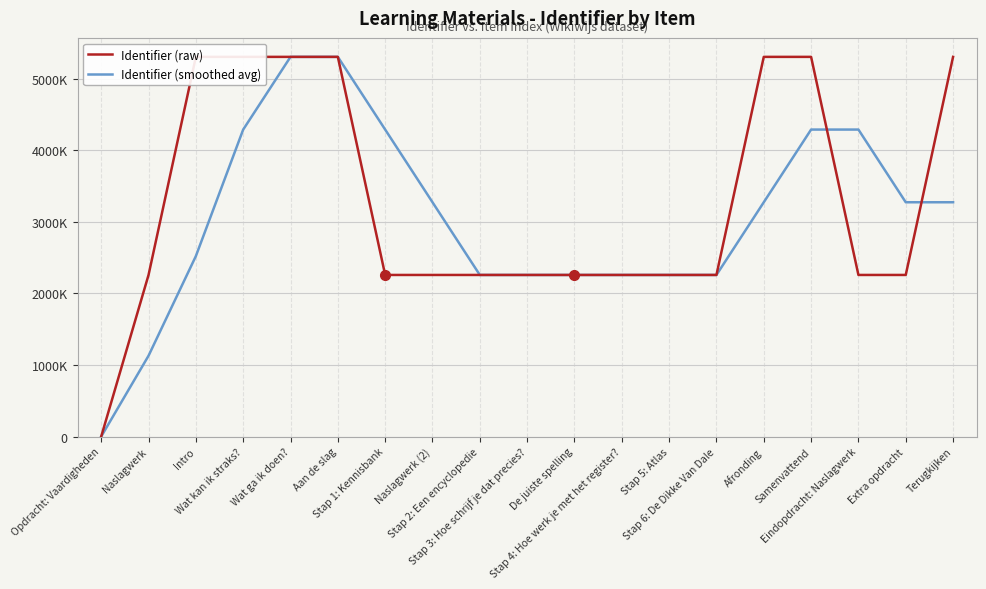

List the series in order of their overall mean, lowest first.

Identifier (smoothed avg), Identifier (raw)